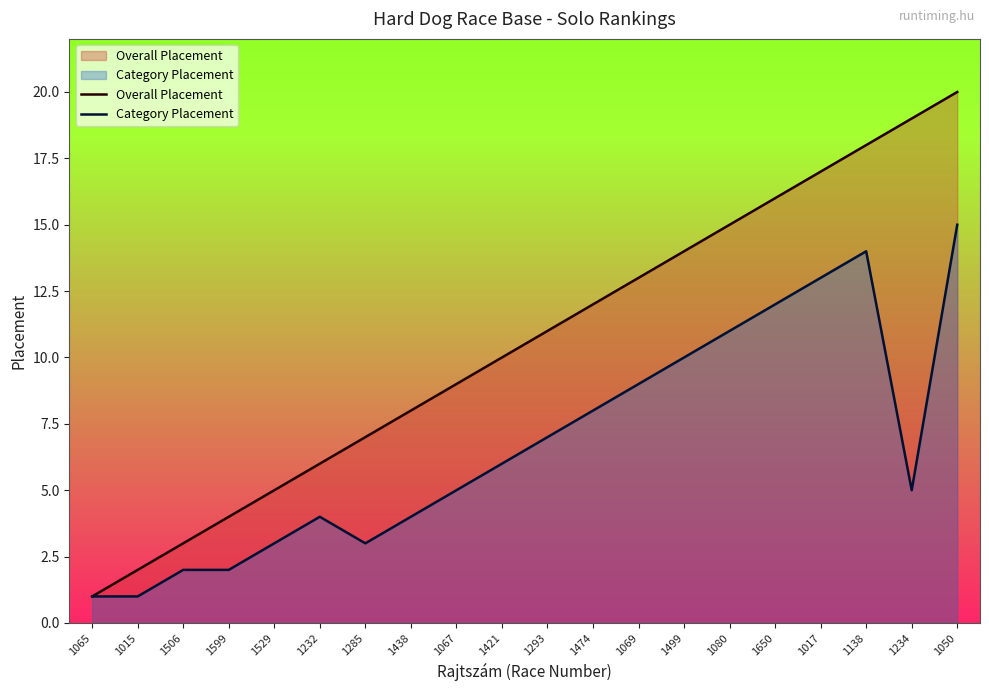

What are all the series names shown in the legend?

Overall Placement, Category Placement